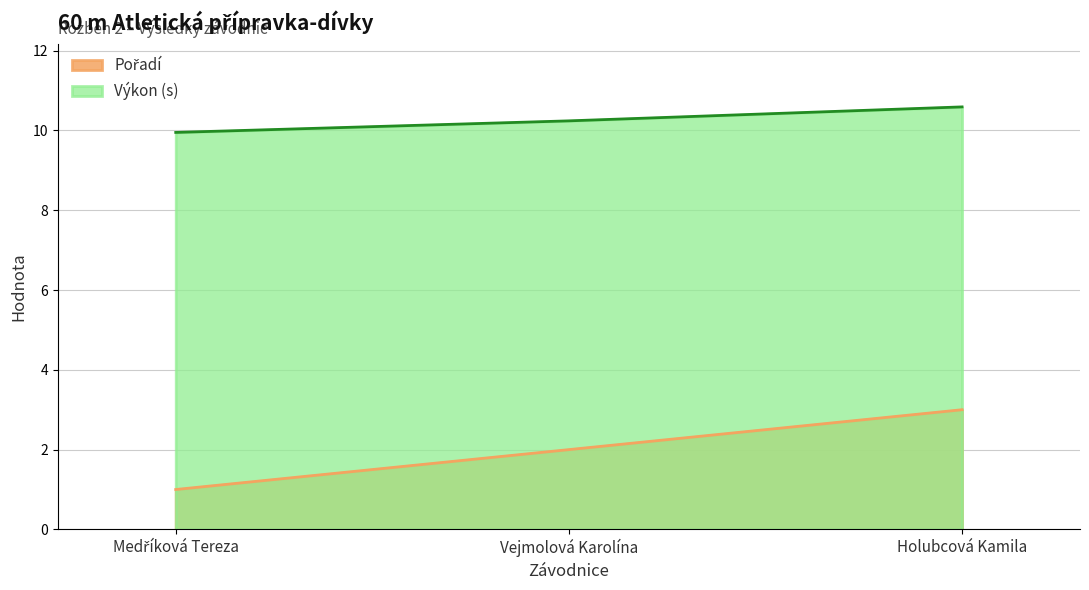

Read the Výkon value at Holubcová Kamila.

10.6